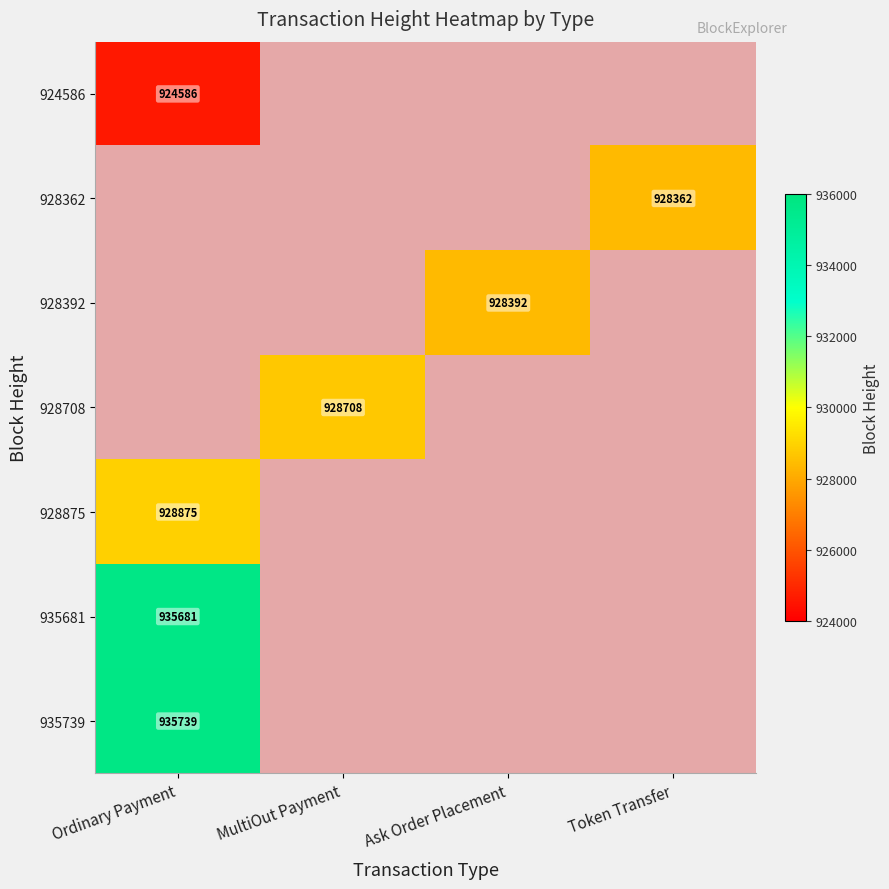

True or false: 935739 has a value of 935739 at Ordinary Payment.

True